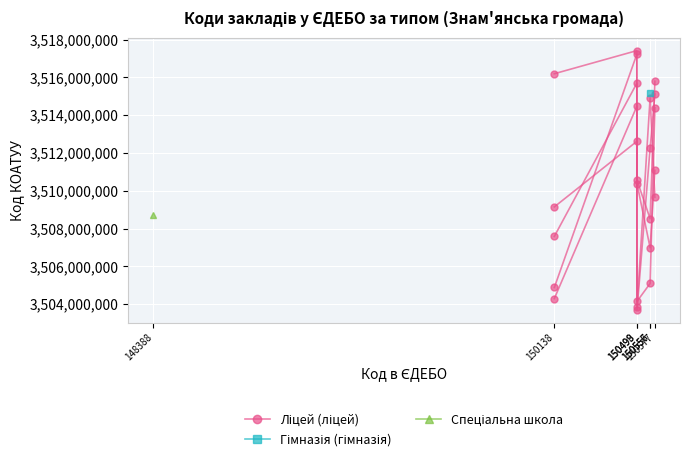

How many points are lower than both their immediate neighbors (excluding endpoints)?

1